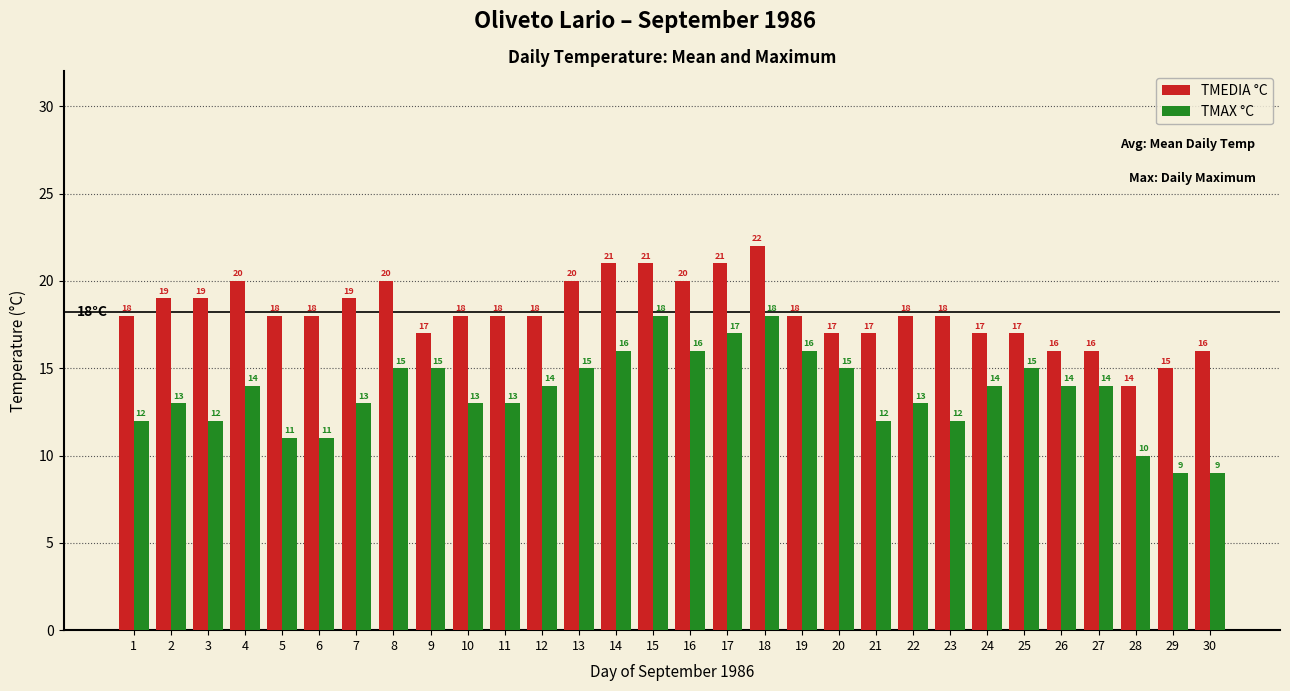

At 4, list the series in order from largest to smallest.

TMEDIA °C, TMAX °C